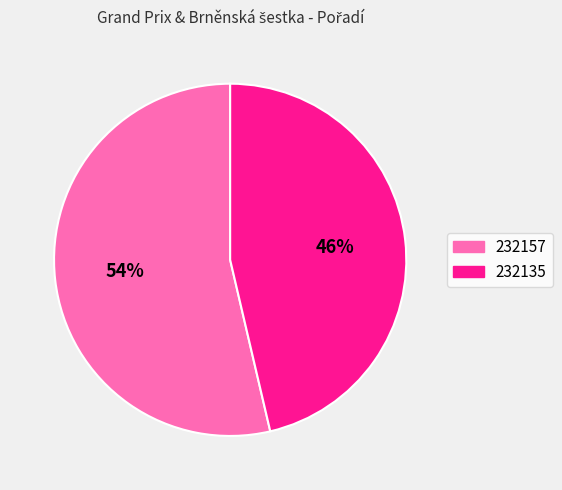

Approximately how many times larger is the value at 232157 compared to 232135?

1.2